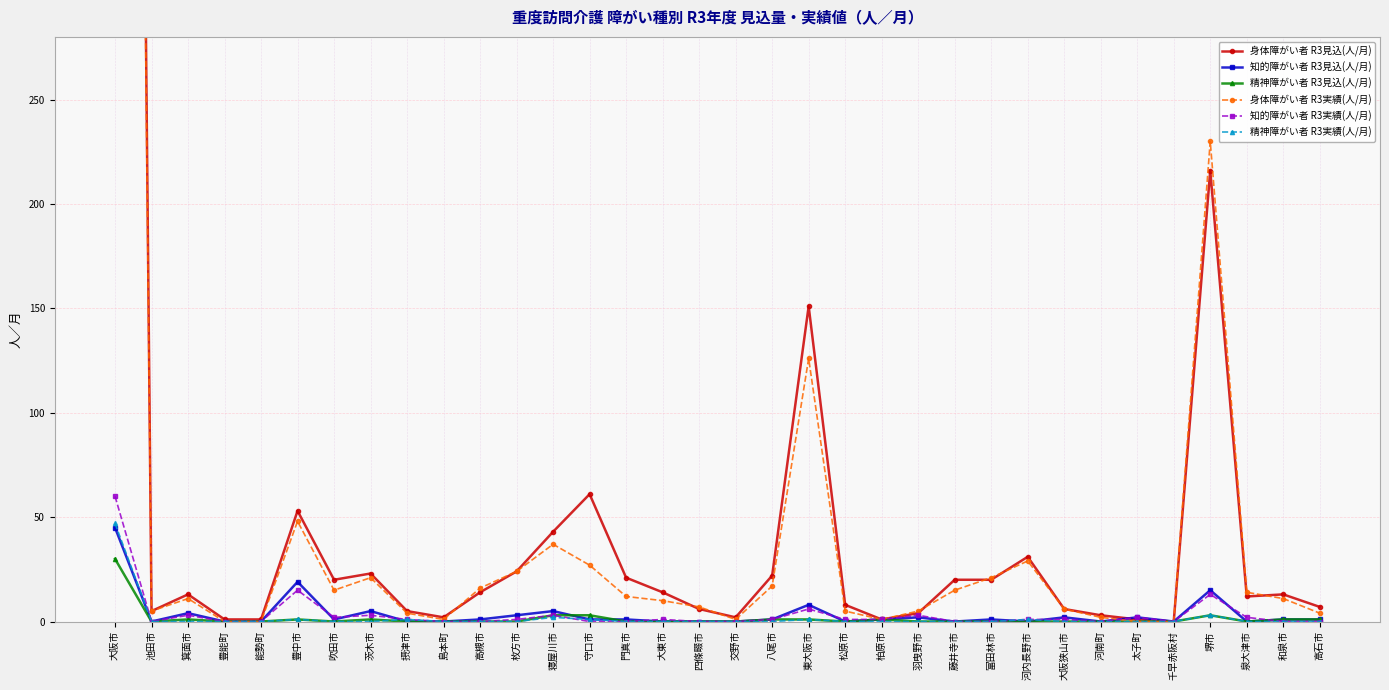

Which series ends up on top after the final intersection of 知的障がい者 R3実績(人/月) and 精神障がい者 R3実績(人/月)?

精神障がい者 R3実績(人/月)